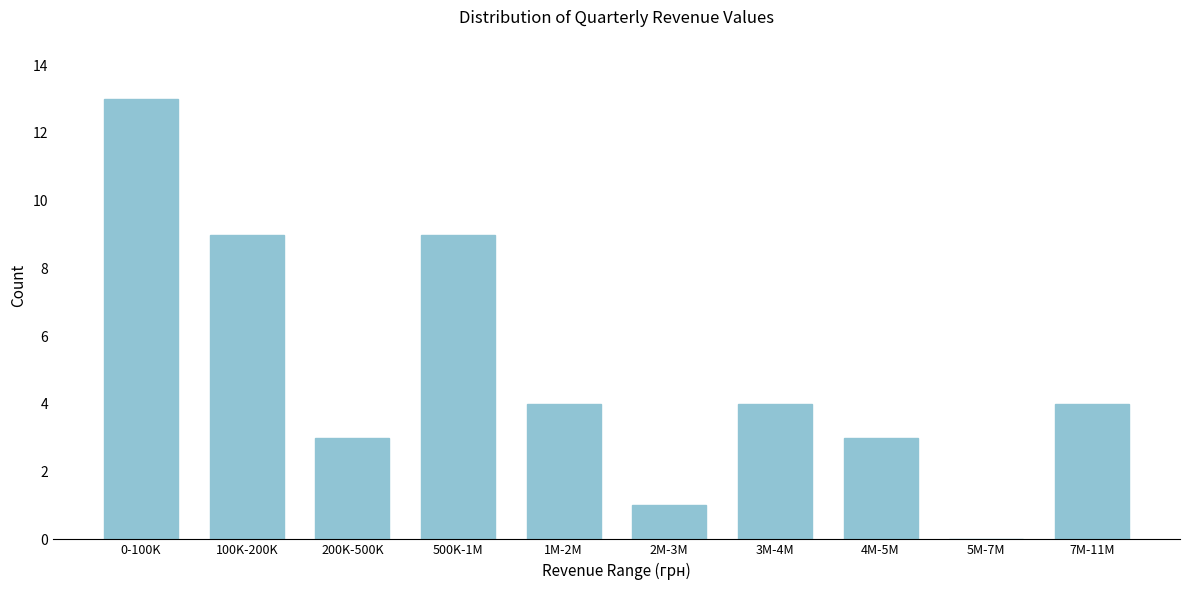

Reading right to left, list all the values displayed in this chart.

7M-11M=4	5M-7M=0	4M-5M=3	3M-4M=4	2M-3M=1	1M-2M=4	500K-1M=9	200K-500K=3	100K-200K=9	0-100K=13